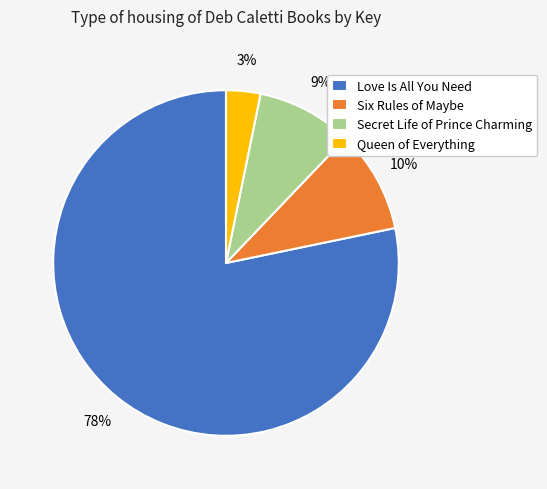

True or false: Secret Life of Prince Charming accounts for 21% of the total.

False